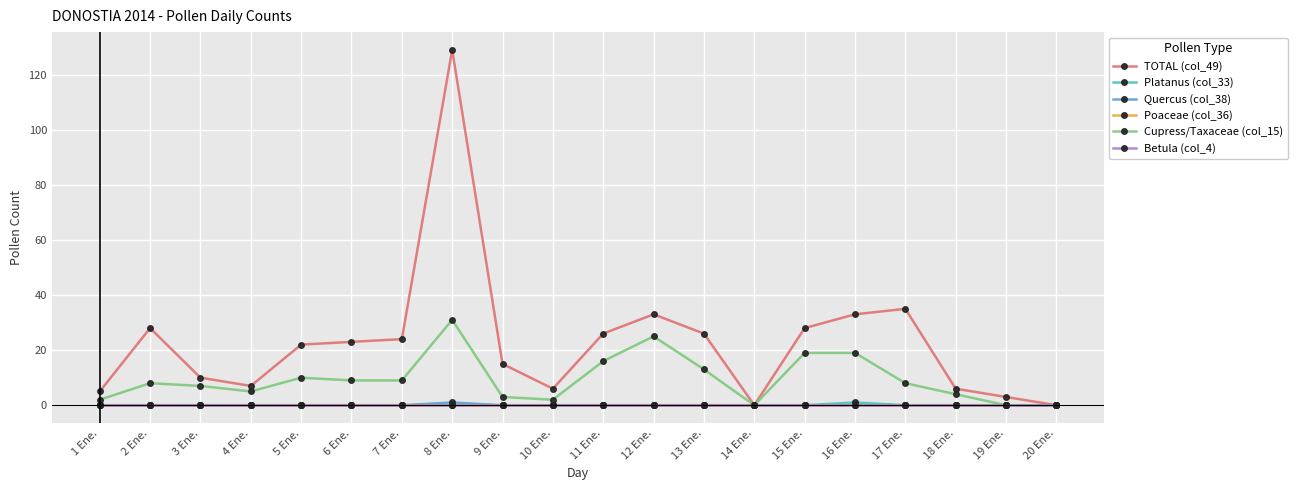

Is this an area chart (filled region under the line)?

No